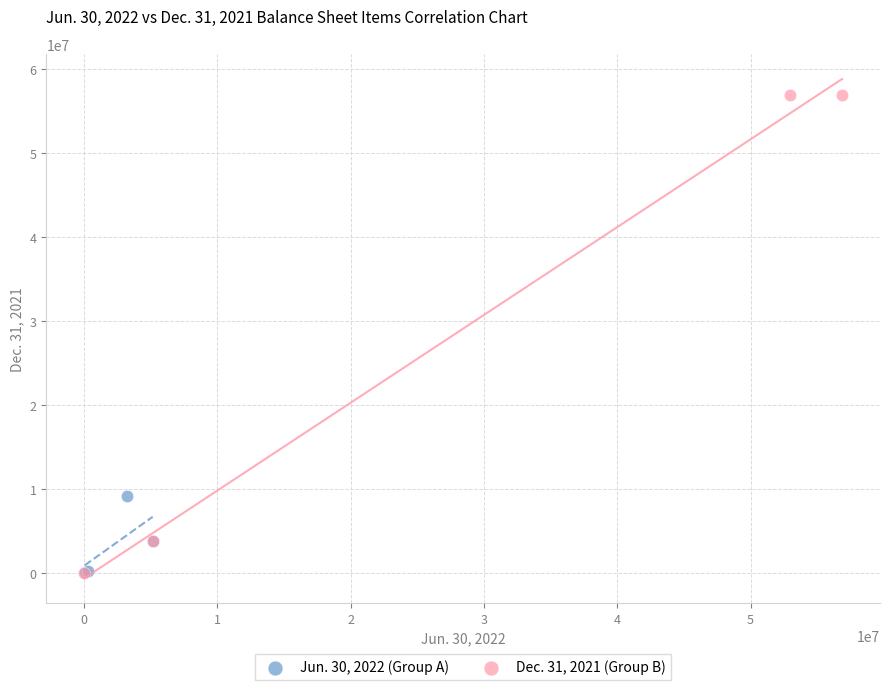

What are all the series names shown in the legend?

Jun. 30, 2022 (Group A), Dec. 31, 2021 (Group B)